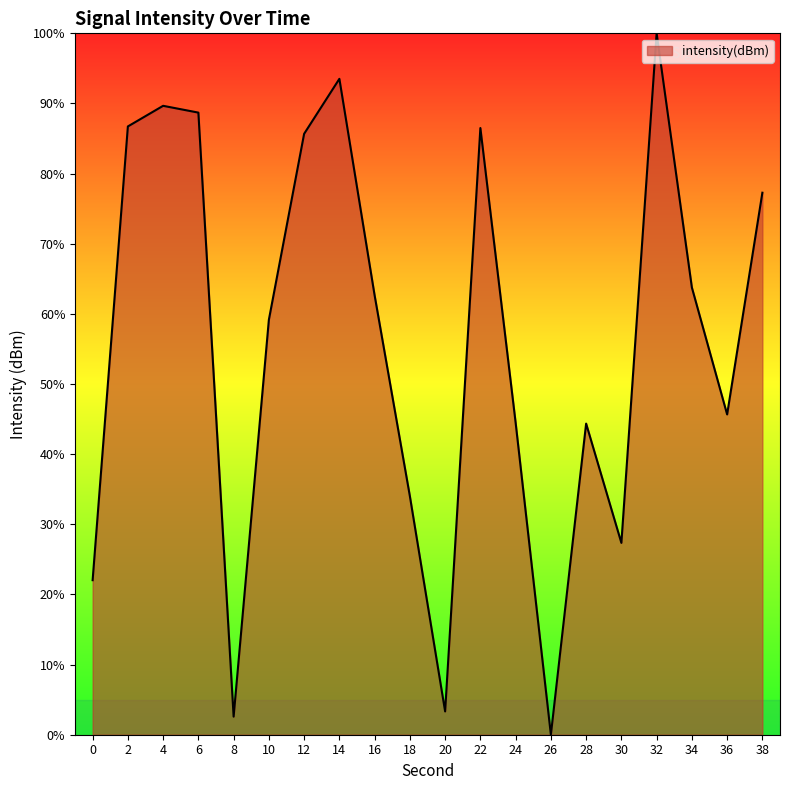

The chart shows a value of 44.4 at 28. True or false?

True